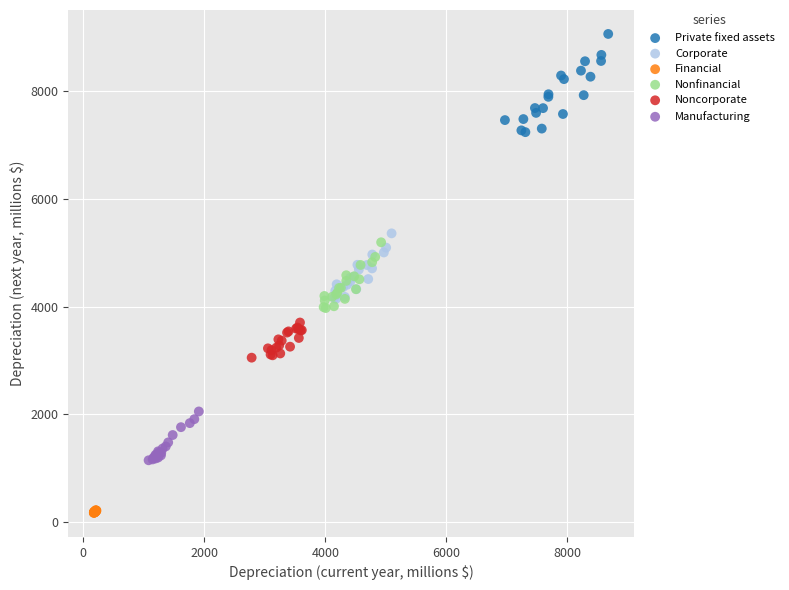

Which series reaches the minimum Y coordinate?

Financial